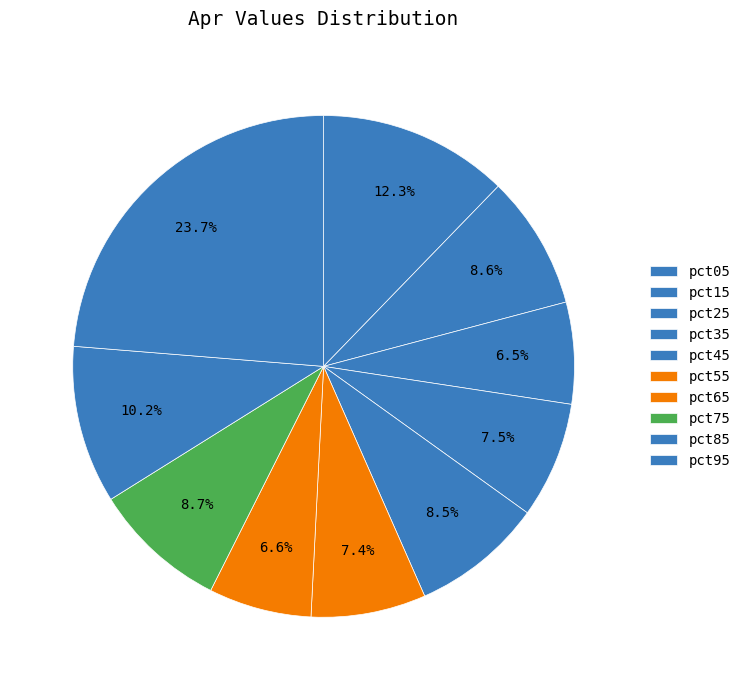

What is the smallest slice in the pie chart?

pct25